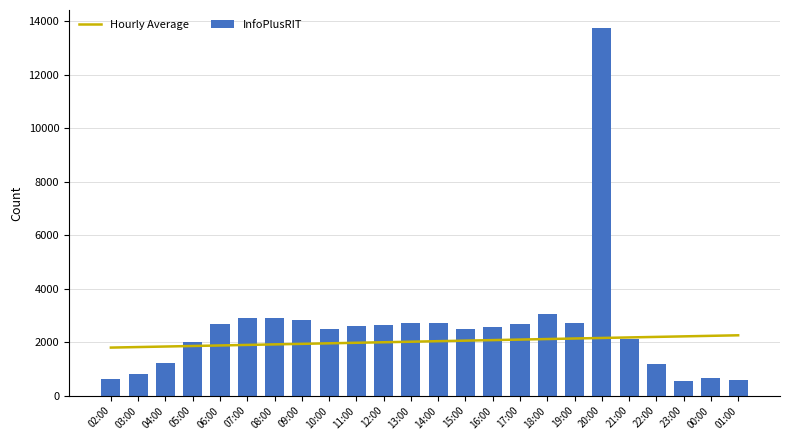

What is the difference between the maximum and minimum values in the InfoPlusRIT series?

13198